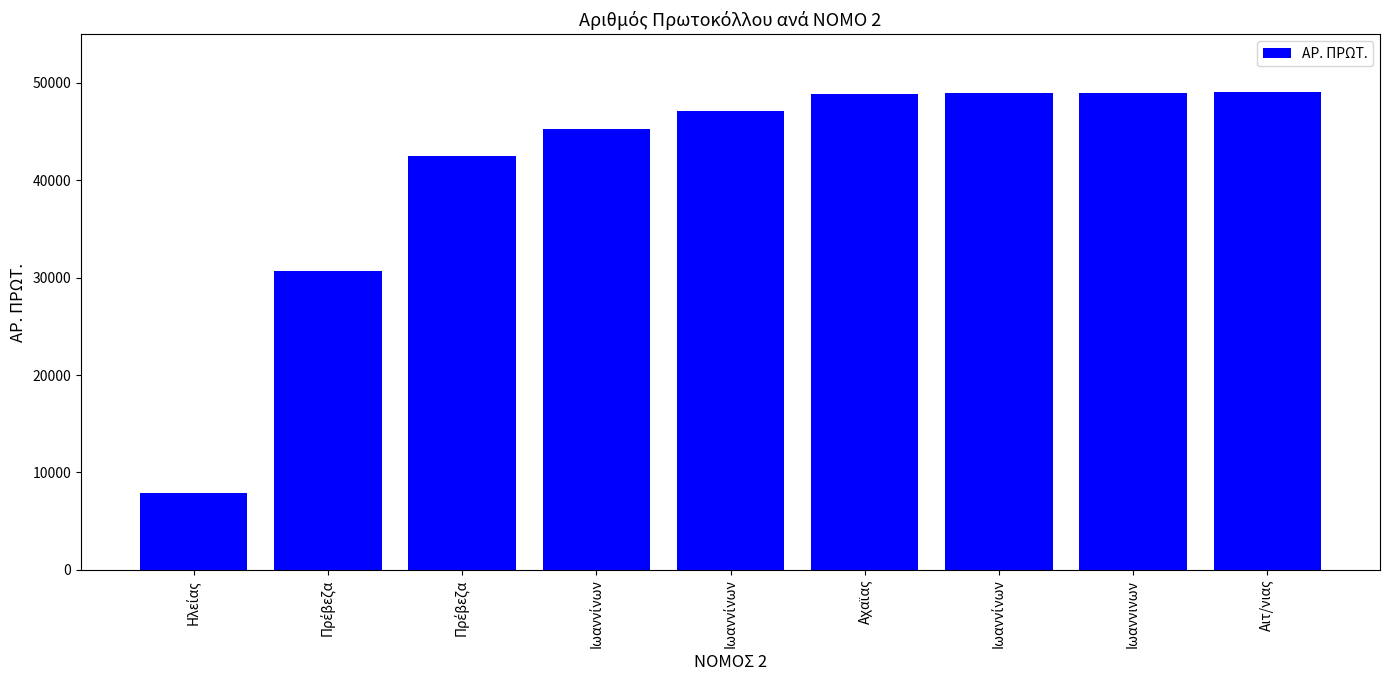

Which has a higher value, Πρέβεζα or Ηλείας?

Πρέβεζα